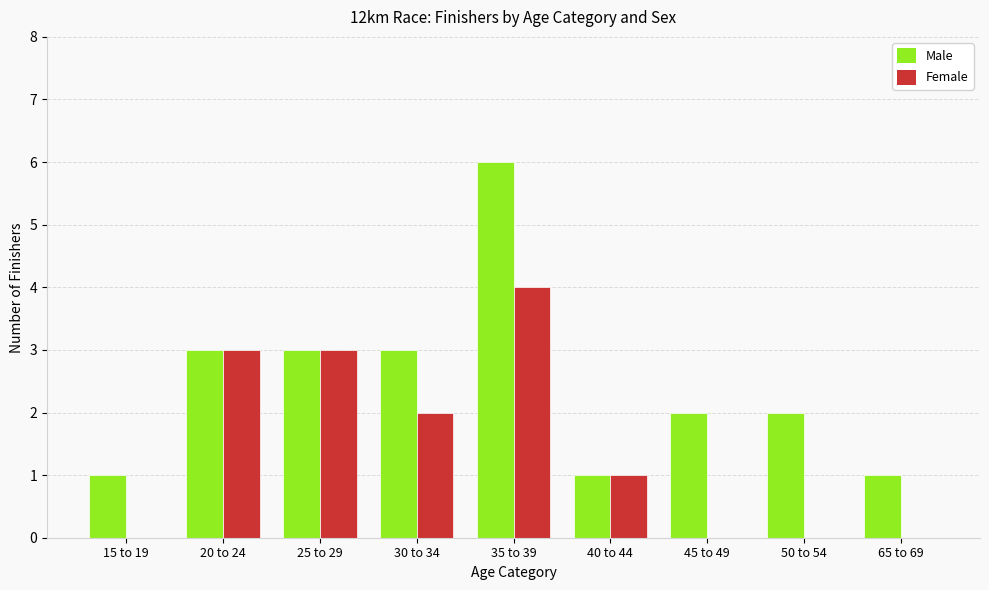

Which label corresponds to the largest value in the chart?

35 to 39